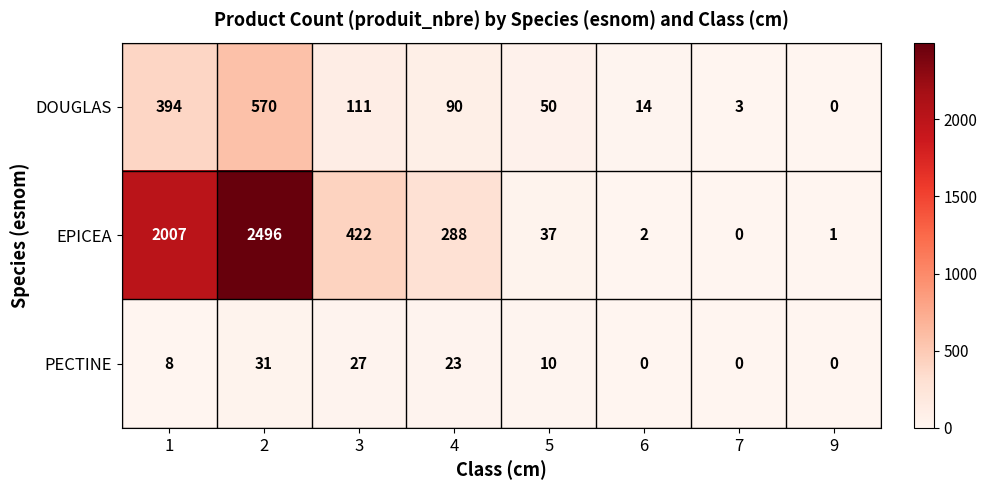

Reading right to left, what are all the values shown in this chart?

DOUGLAS: 9=0	7=3	6=14	5=50	4=90	3=111	2=570	1=394
EPICEA: 9=1	7=0	6=2	5=37	4=288	3=422	2=2496	1=2007
PECTINE: 9=0	7=0	6=0	5=10	4=23	3=27	2=31	1=8